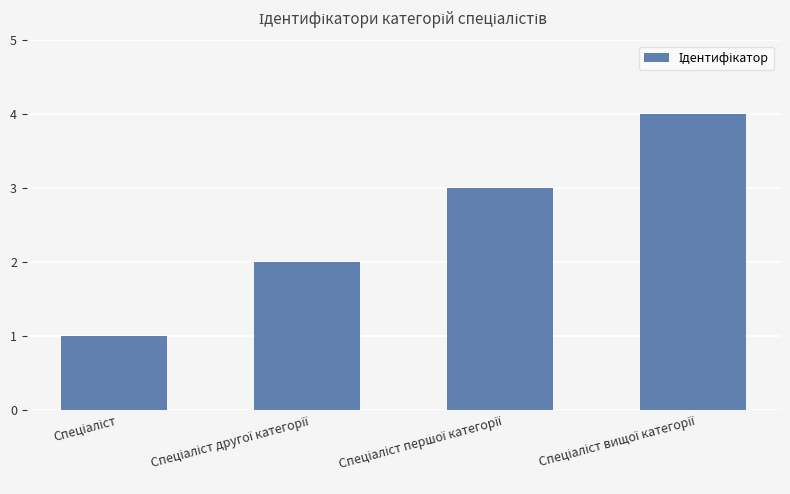

What is the greatest value displayed?

4